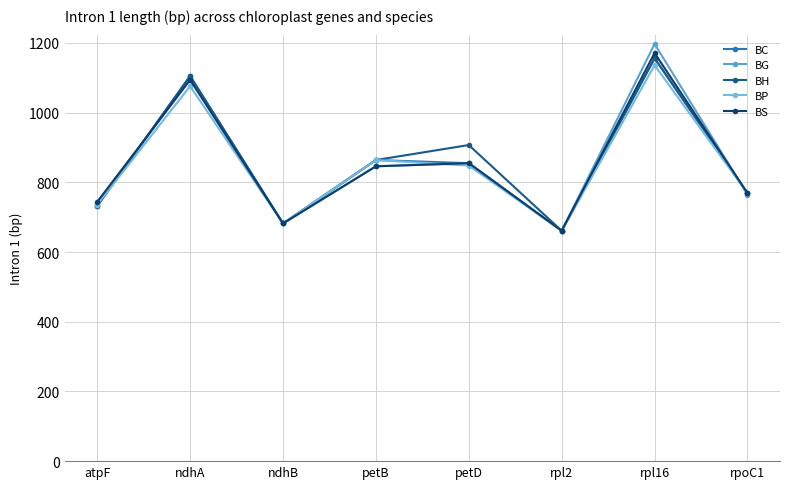

Which series changed the most between ndhB and petB?

BC